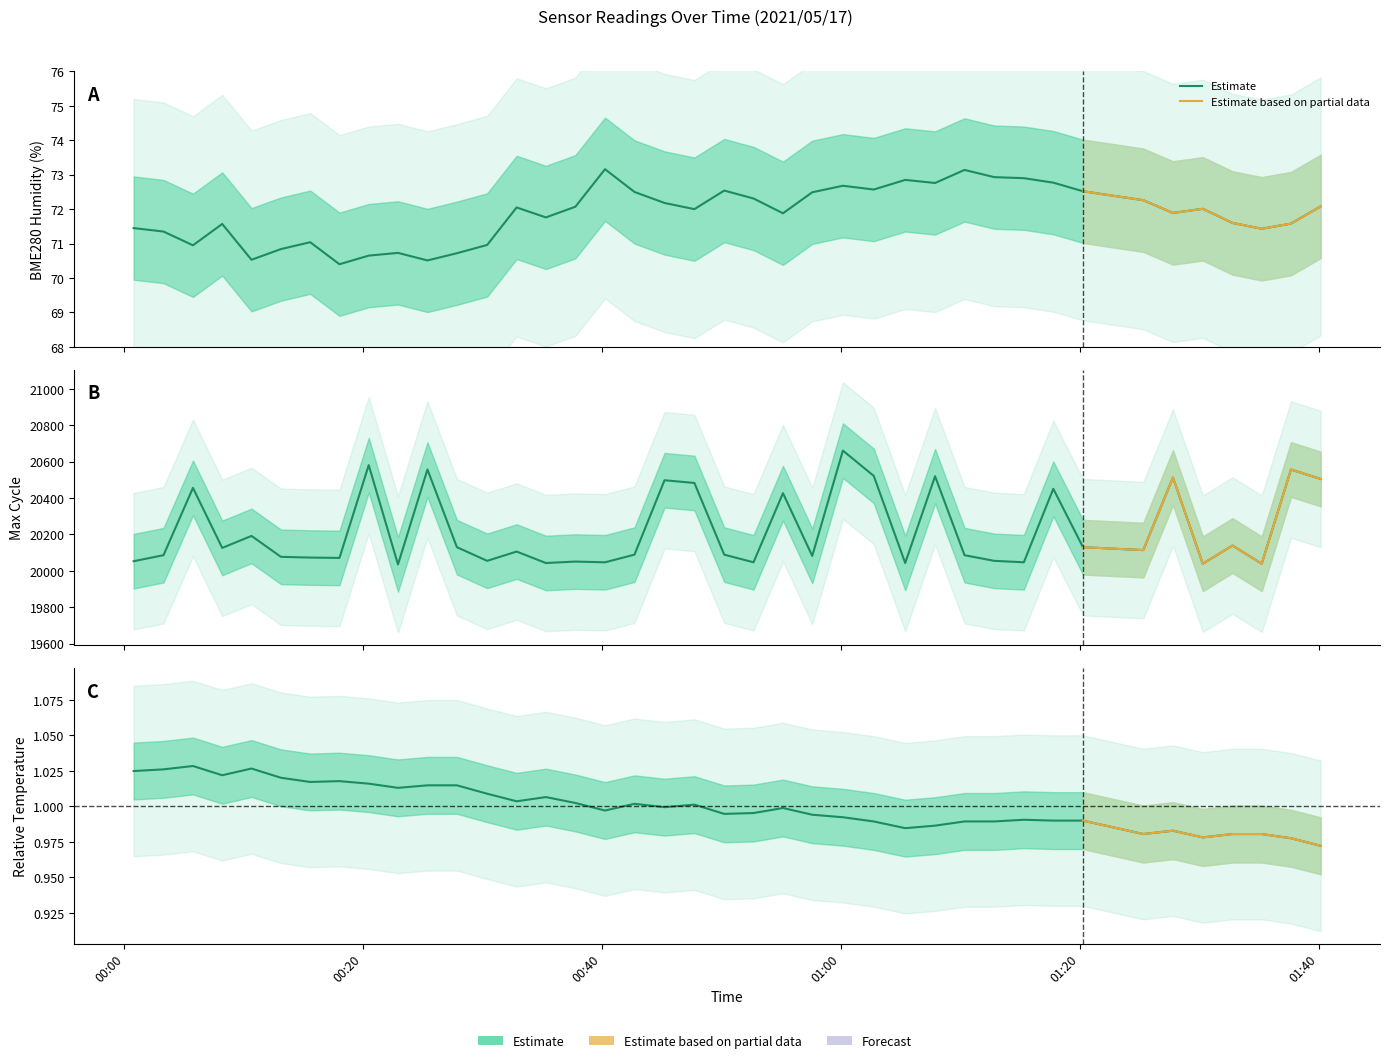

True or false: BME280_temperature and BME280_humidity cross at least once.

False